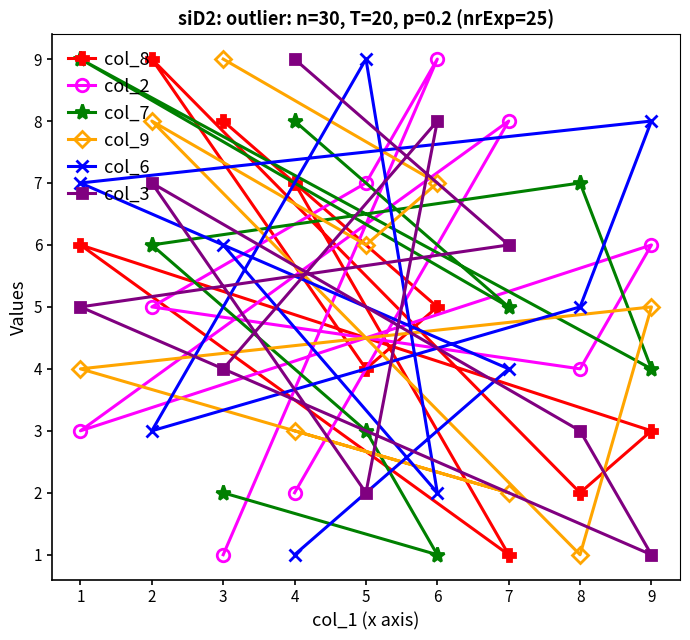

Rank the series by their maximum value, from highest to lowest.

col_8, col_2, col_7, col_9, col_6, col_3